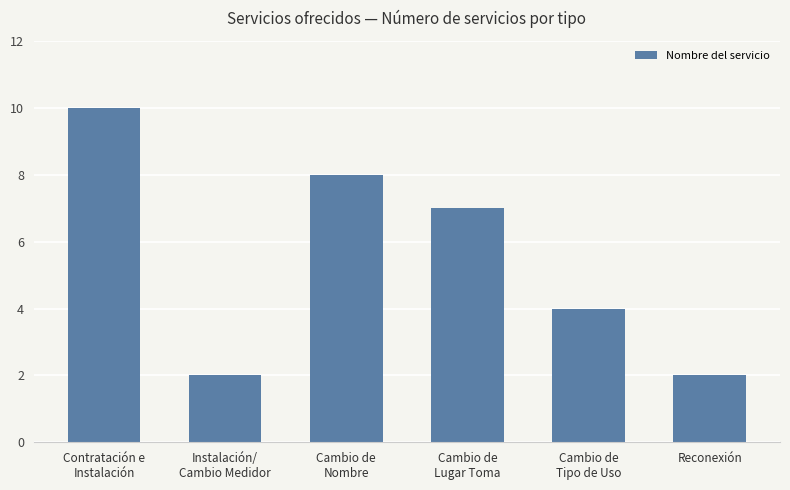

Where is the data nearest to the value 6?

Cambio de
Lugar Toma